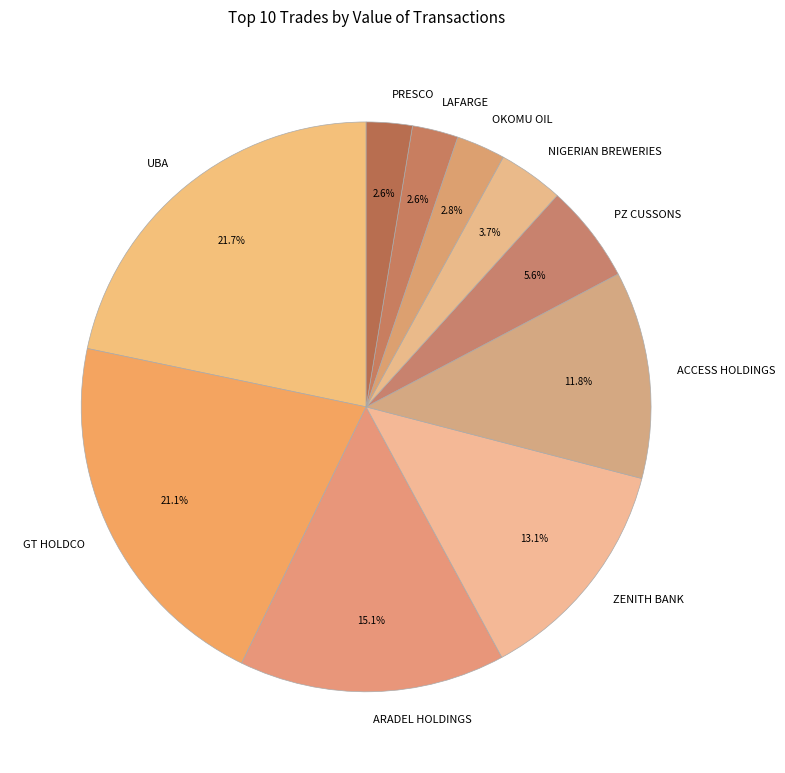

Which slice is the largest?

UBA